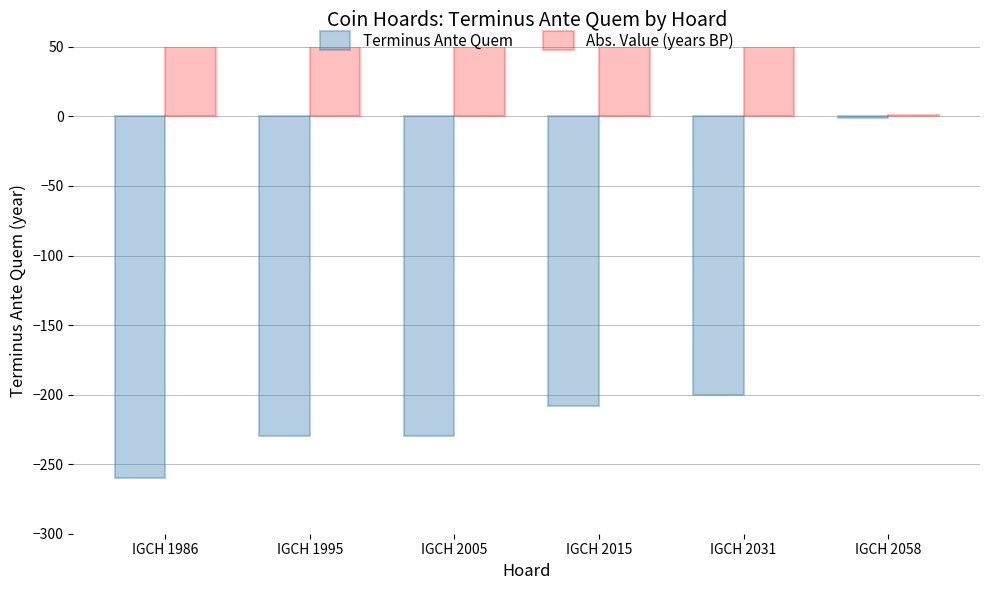

At how many categories does at least one series exceed -63?

6